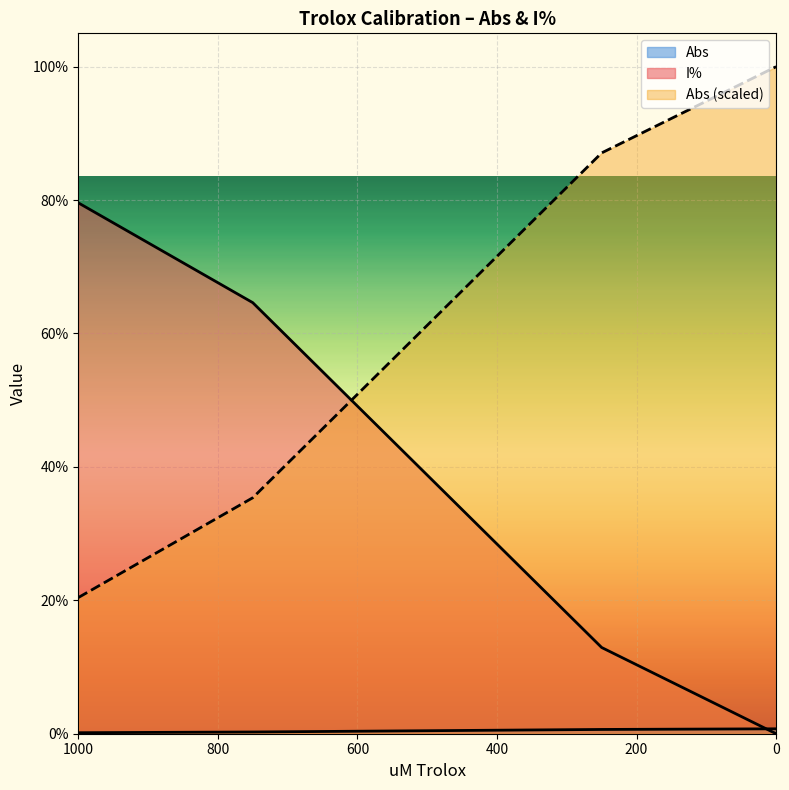

At which label does Abs reach its minimum?

1000